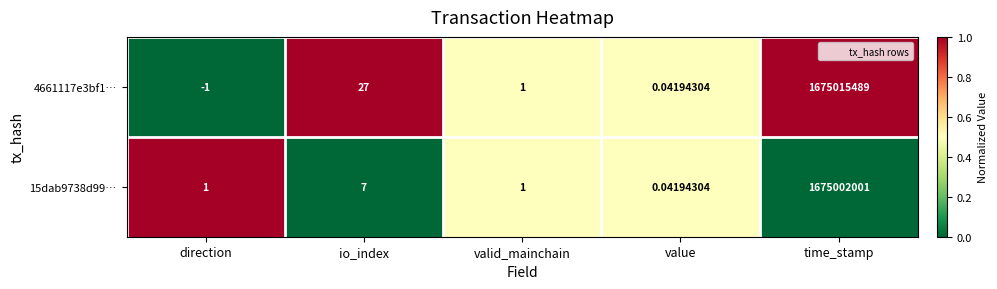

Where does the 4661117e3bf1… series first go above 1?

io_index